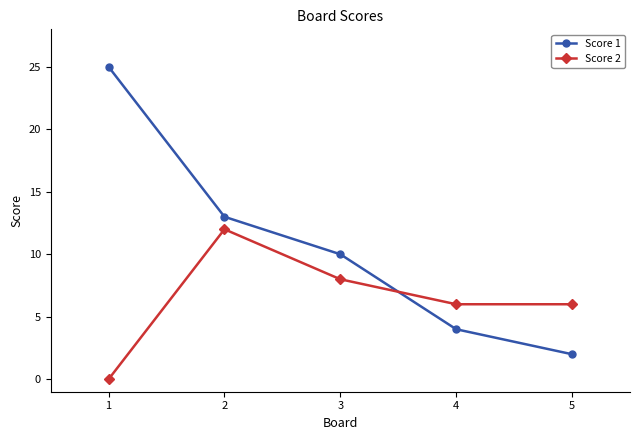

What is the value of the Score 2 point at the 5th from the left?

6